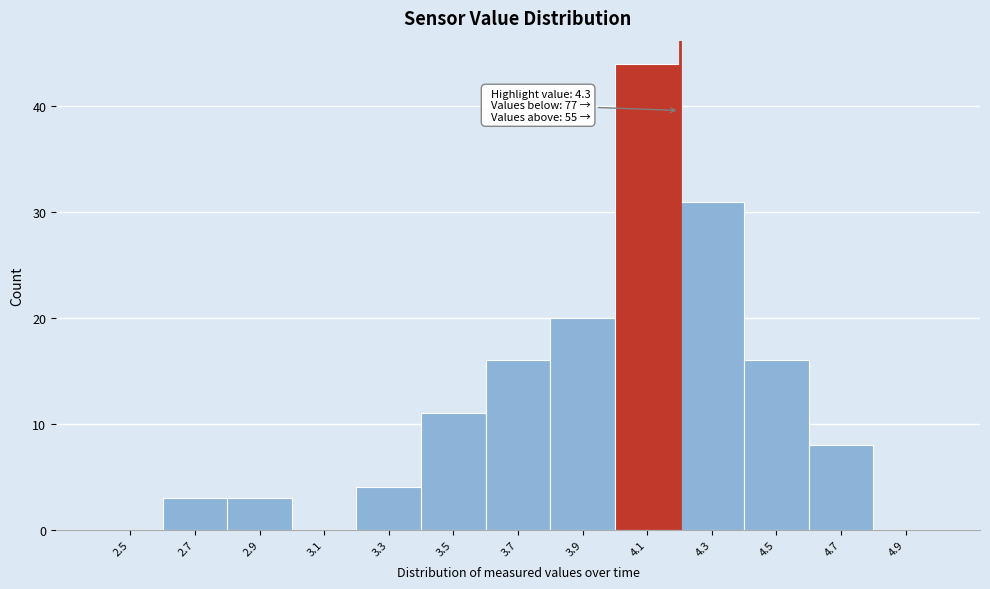

Reading left to right, transcribe all the data shown in this chart.

2.5=0	2.7=3	2.9=3	3.1=0	3.3=4	3.5=11	3.7=16	3.9=20	4.1=44	4.3=31	4.5=16	4.7=8	4.9=0